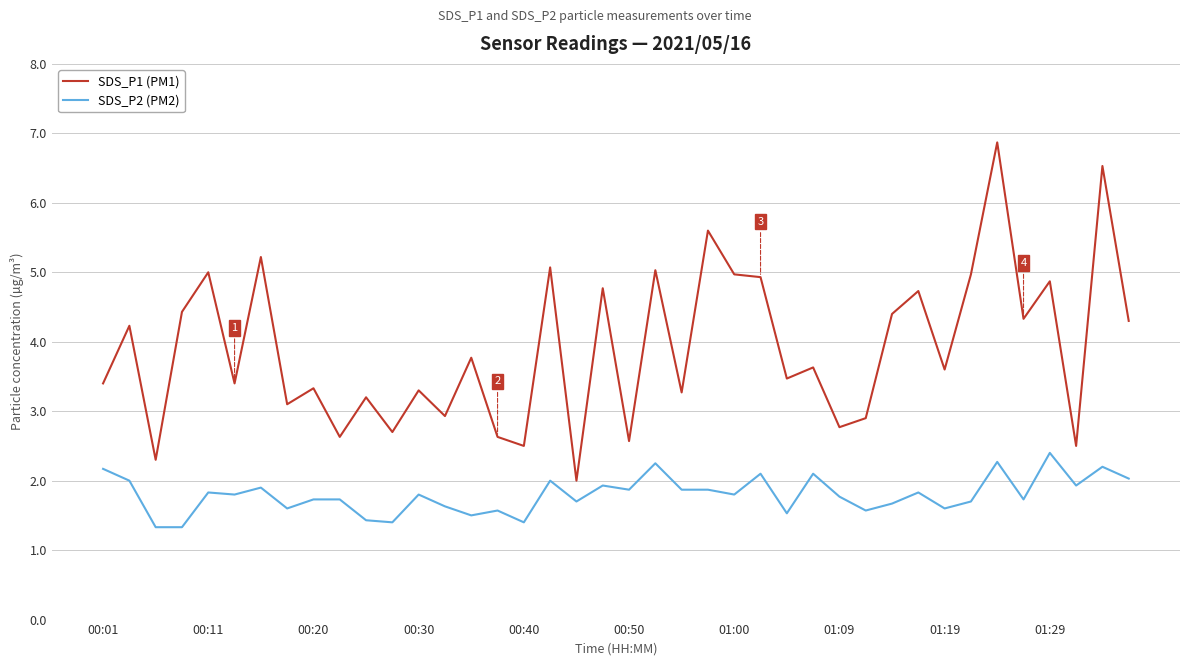

Which series has the largest total across all categories?

SDS_P1 (PM1)